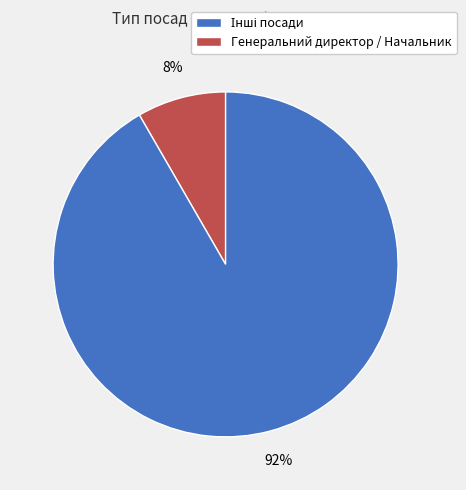

Is there a majority slice in this chart?

Yes